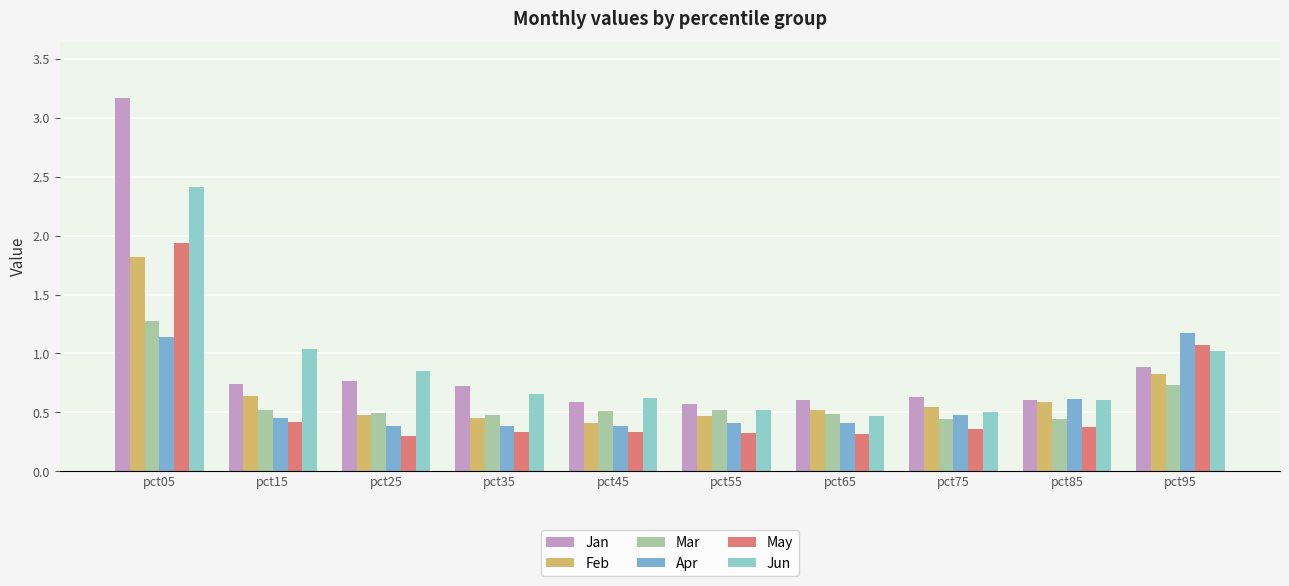

Reading left to right, list all the values displayed in this chart.

Jan: 3.2	0.7	0.8	0.7	0.6	0.6	0.6	0.6	0.6	0.9
Feb: 1.8	0.6	0.5	0.5	0.4	0.5	0.5	0.5	0.6	0.8
Mar: 1.3	0.5	0.5	0.5	0.5	0.5	0.5	0.4	0.4	0.7
Apr: 1.1	0.5	0.4	0.4	0.4	0.4	0.4	0.5	0.6	1.2
May: 1.9	0.4	0.3	0.3	0.3	0.3	0.3	0.4	0.4	1.1
Jun: 2.4	1.0	0.9	0.7	0.6	0.5	0.5	0.5	0.6	1.0